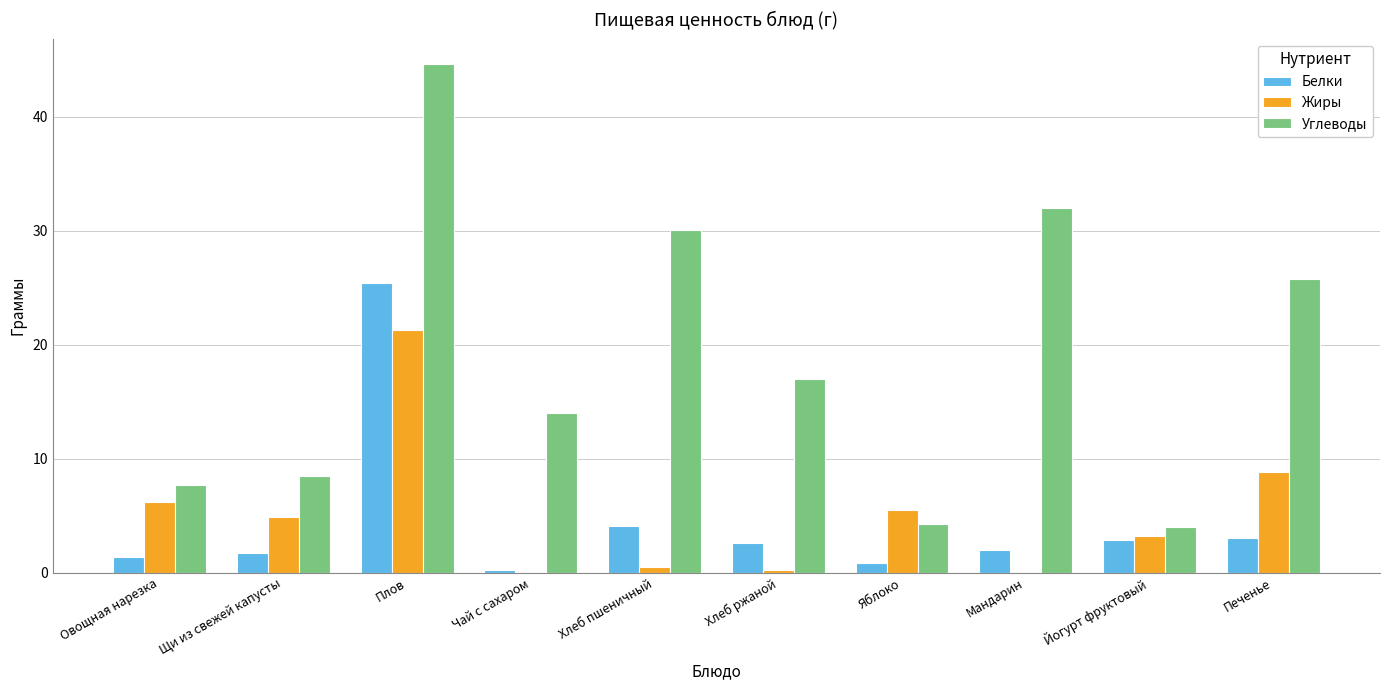

The Углеводы series shows 8.5 at Щи из свежей капусты. True or false?

True